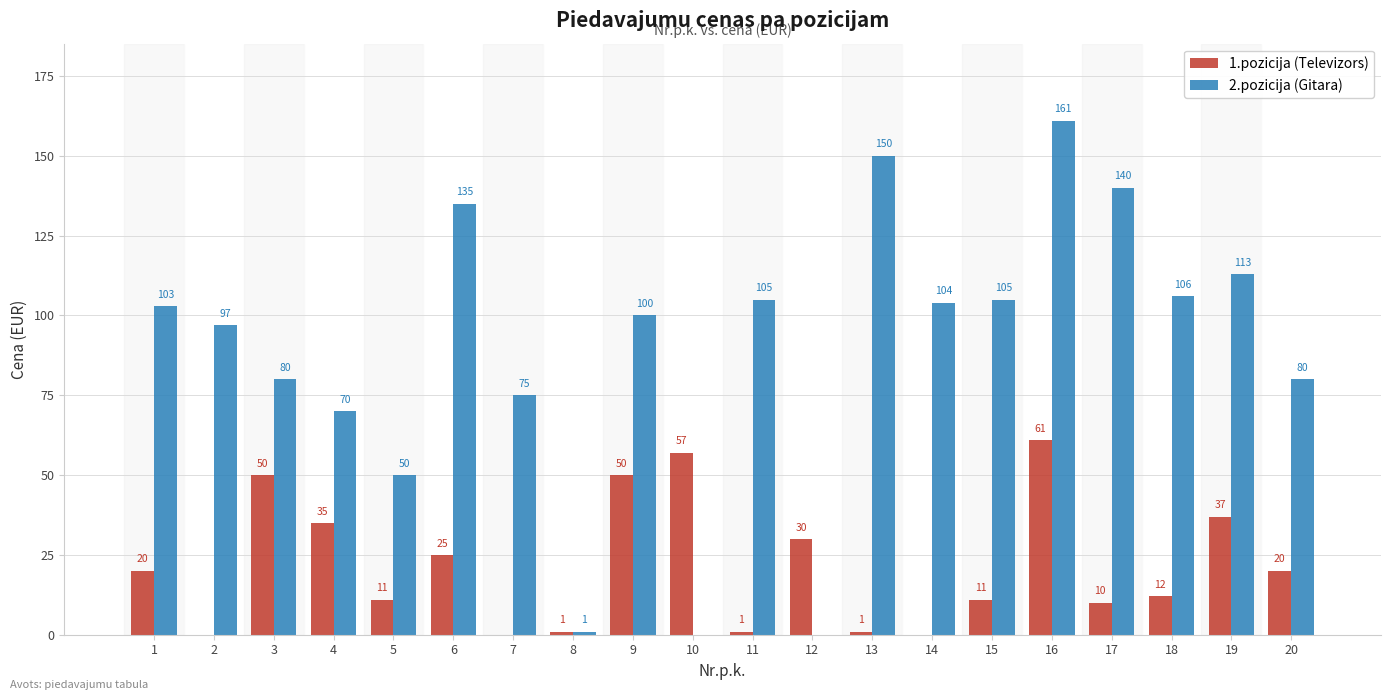

Is it true that 2.pozicija (Gitara) equals 105 at 15?

True